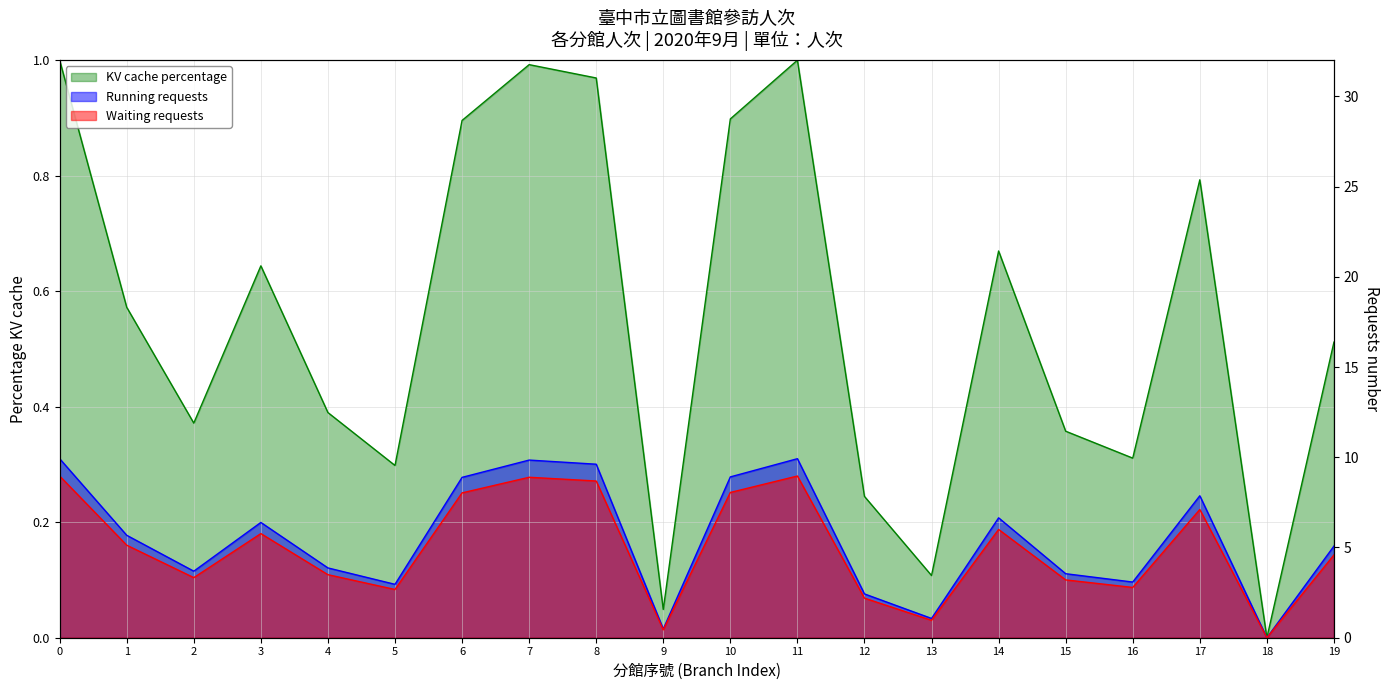

Rank the series at 9 from lowest to highest value.

Waiting requests, Running requests, KV cache percentage